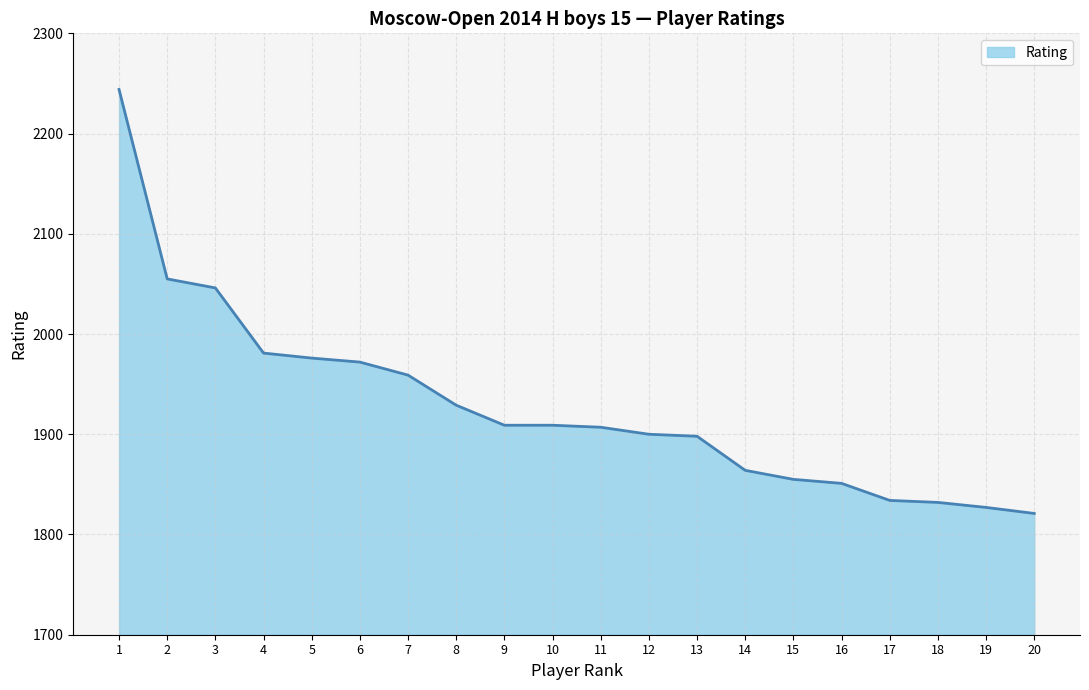

Is it true that the value at 20 is 1009?

False